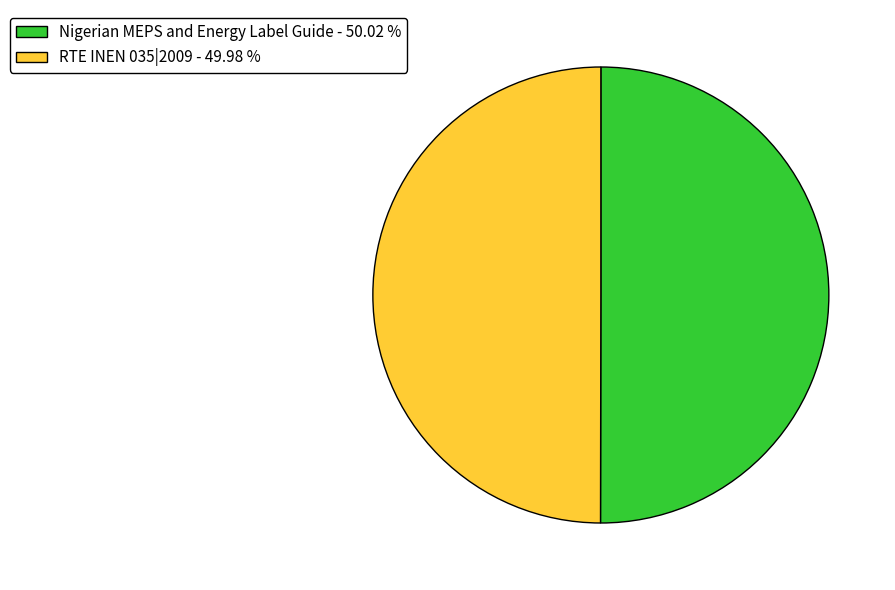

Is the sum of RTE INEN 035|2009 - 49.98 % and Nigerian MEPS and Energy Label Guide - 50.02 % greater than half?

Yes